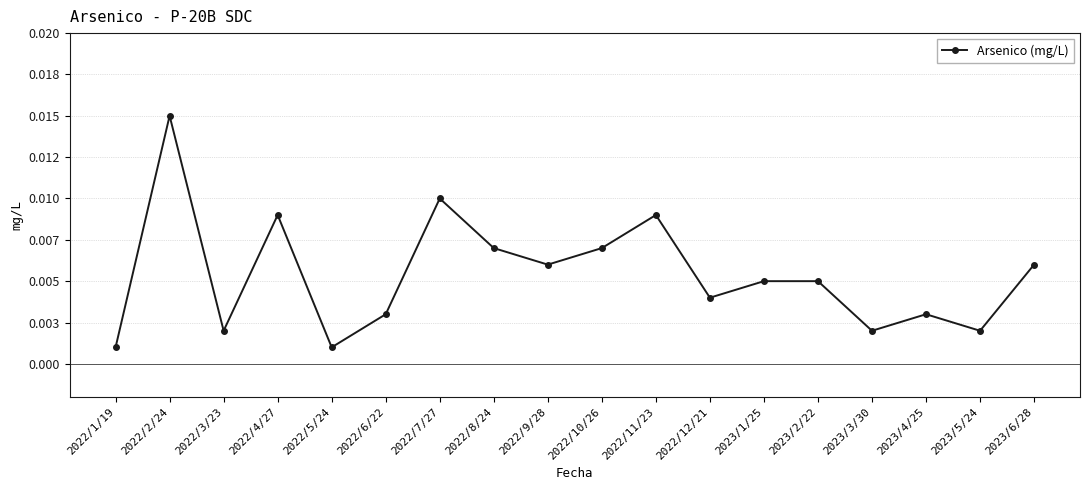

The chart shows a value of 0.0 at 2023/5/24. True or false?

True